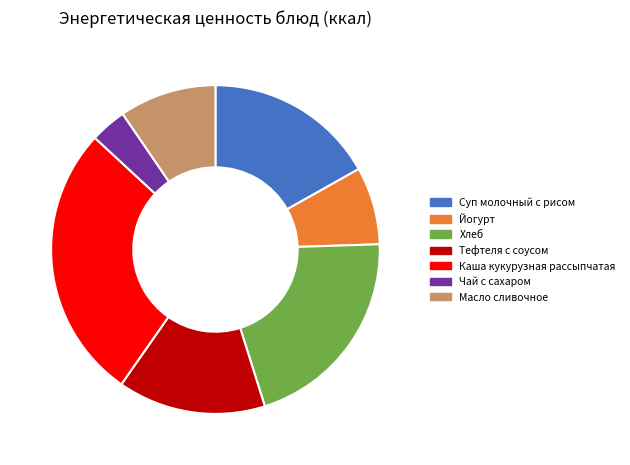

Between Чай с сахаром and Масло сливочное, which is larger?

Масло сливочное